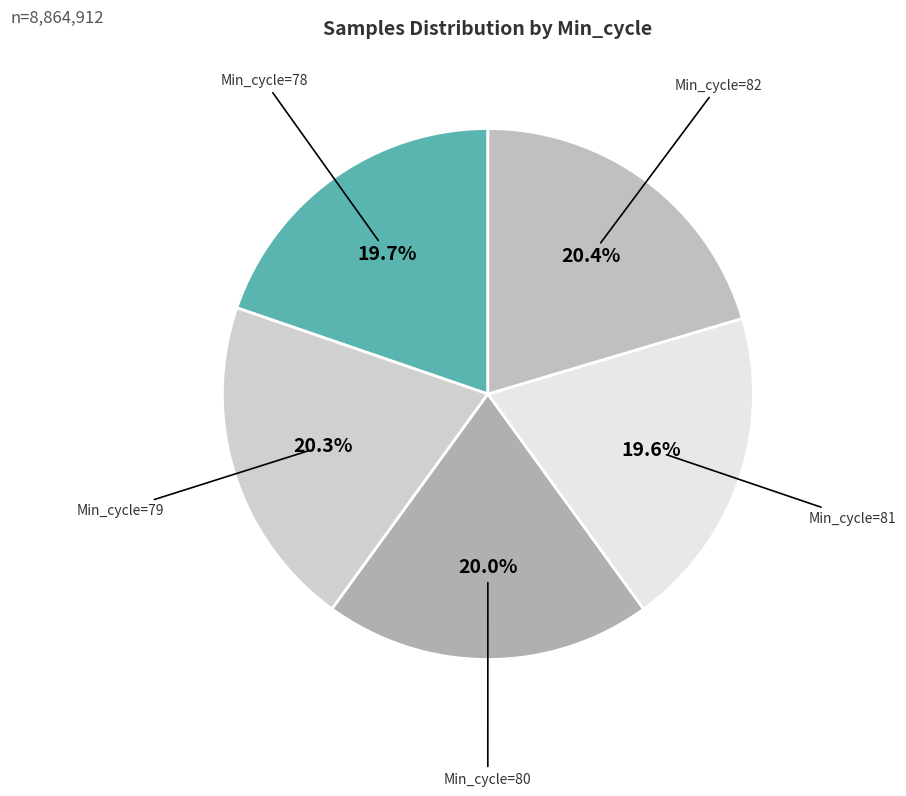

How many slices are in this pie chart?

5